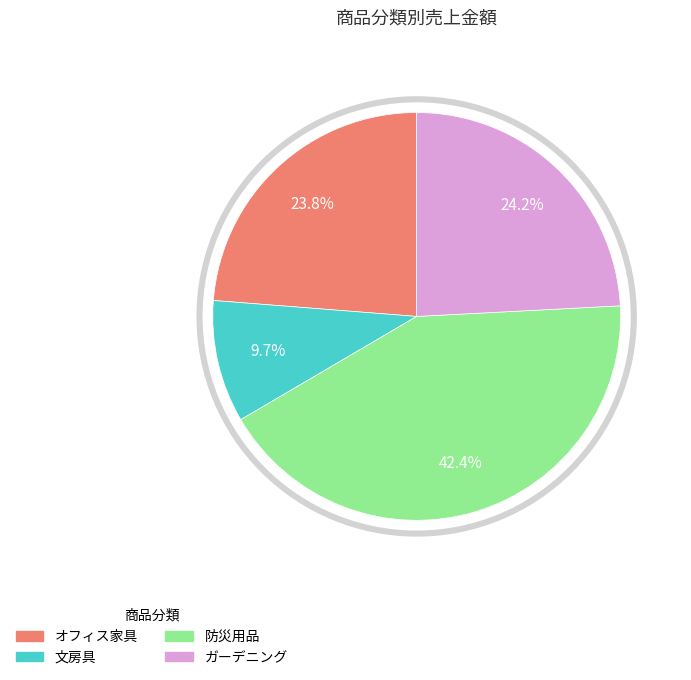

Which has a higher value, 防災用品 or 文房具?

防災用品